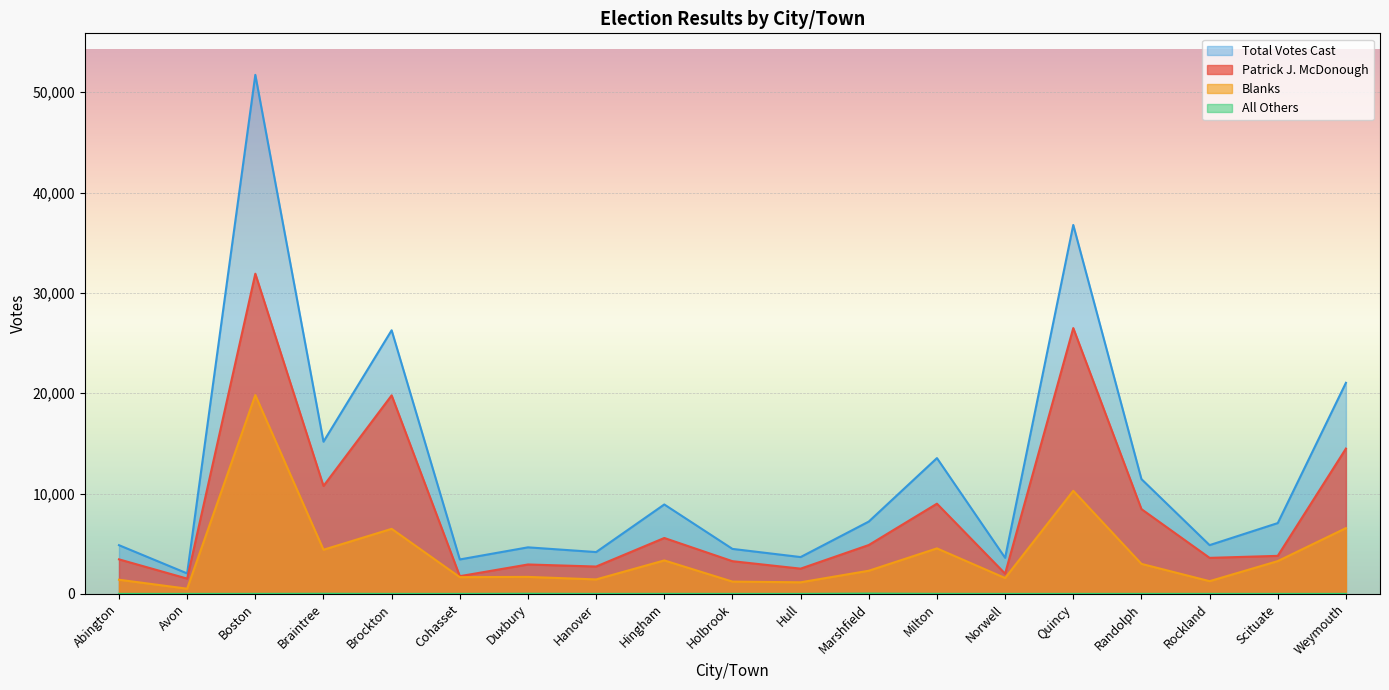

What is the total value across all series at Norwell?

7194